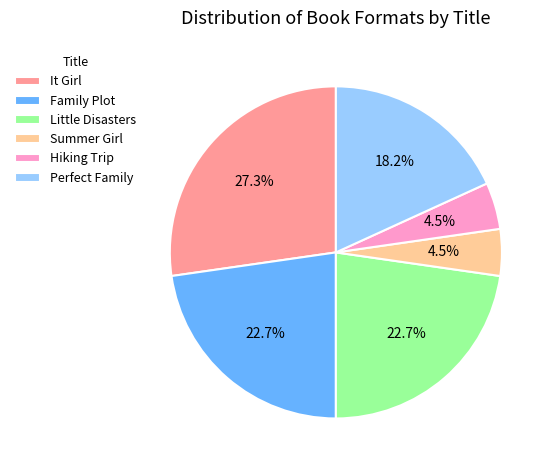

Which category has the biggest portion of the pie?

It Girl